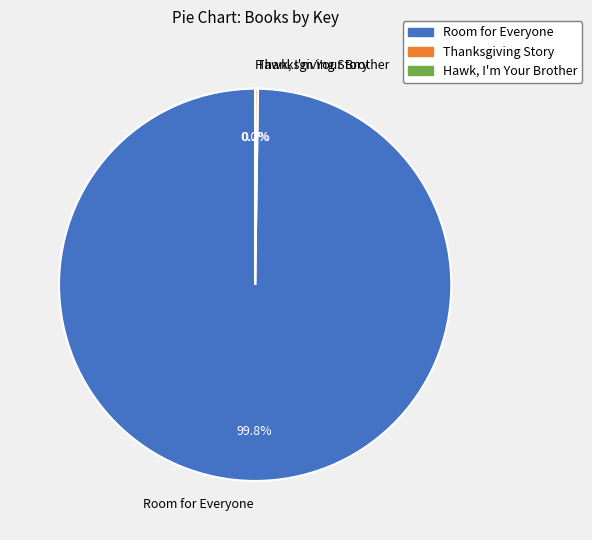

Which slice is the largest?

Room for Everyone